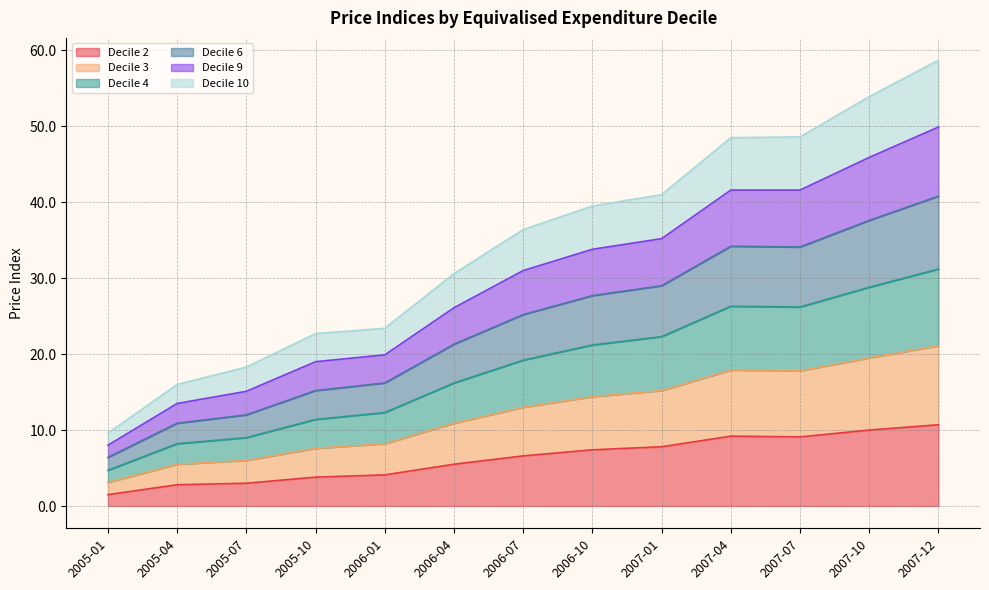

True or false: Decile 4 and Decile 9 intersect in this chart.

False